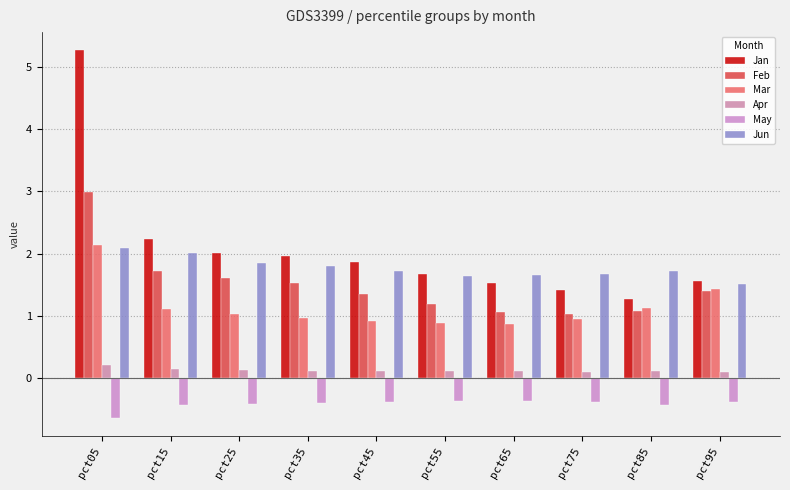

At which label does Mar reach its minimum?

pct65